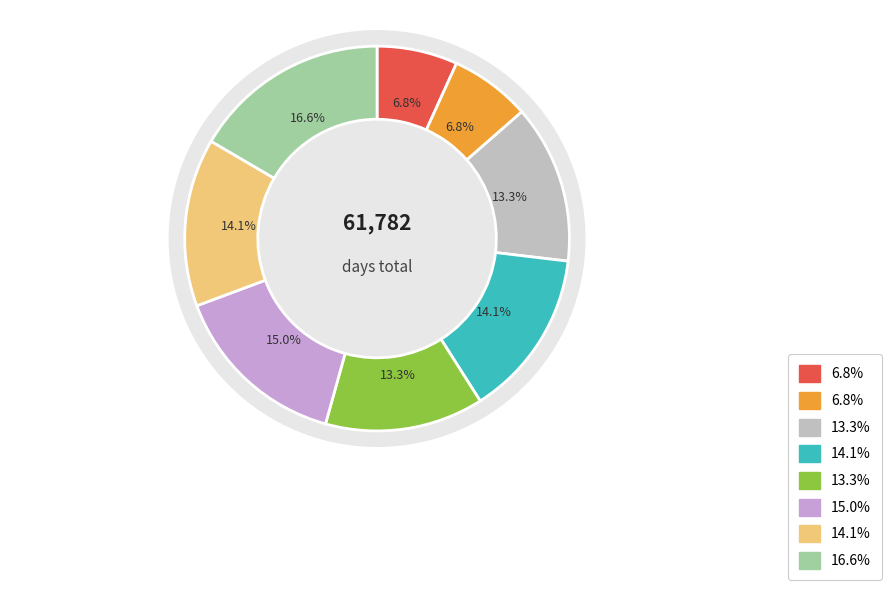

Is it true that 9216996 (bictegravir compound) is 8% of the pie?

False